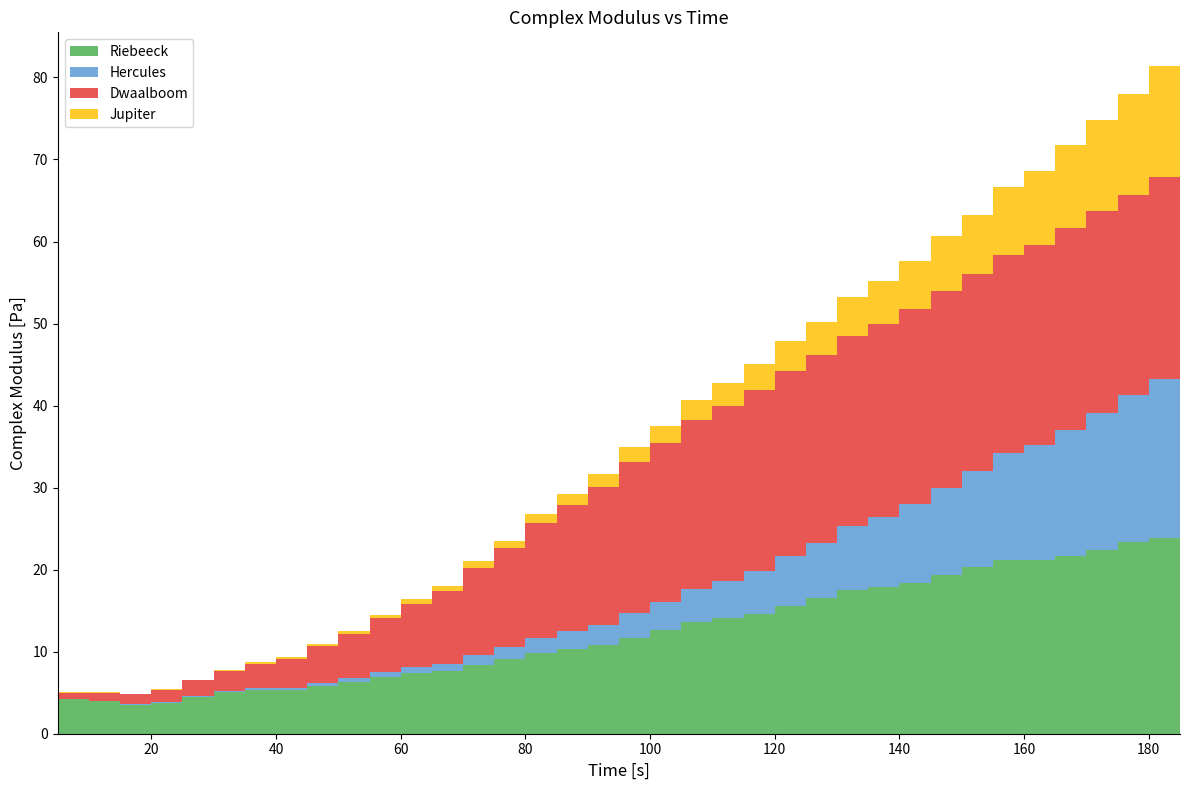

Reading left to right, extract all data points from this chart.

Riebeeck: 3.8	4.2	4.0	3.5	3.8	4.5	5.0	5.3	5.3	5.8	6.3	6.9	7.3	7.6	8.3	9.1	9.9	10.4	10.8	11.7	12.6	13.6	14.1	14.6	15.6	16.6	17.6	17.9	18.4	19.3	20.3	21.1	21.2	21.7	22.4	23.3	23.9
Hercules: 0.0	0.1	0.1	0.1	0.1	0.1	0.2	0.2	0.3	0.4	0.5	0.6	0.7	0.9	1.2	1.5	1.8	2.2	2.5	3.1	3.4	4.1	4.6	5.2	6.1	6.7	7.7	8.5	9.6	10.7	11.7	13.0	14.0	15.4	16.7	17.9	19.4
Dwaalboom: 0.6	0.7	1.0	1.2	1.5	1.9	2.4	3.0	3.6	4.5	5.4	6.5	7.7	8.9	10.6	12.1	14.0	15.4	16.8	18.4	19.4	20.6	21.3	22.1	22.6	22.9	23.2	23.6	23.8	24.0	24.0	24.1	24.4	24.6	24.6	24.4	24.6
Jupiter: 0.0	0.0	0.0	0.1	0.1	0.1	0.1	0.2	0.2	0.3	0.3	0.4	0.5	0.6	0.8	0.9	1.1	1.3	1.5	1.8	2.1	2.4	2.8	3.1	3.7	4.0	4.7	5.2	5.9	6.6	7.3	8.4	9.1	10.2	11.2	12.2	13.6